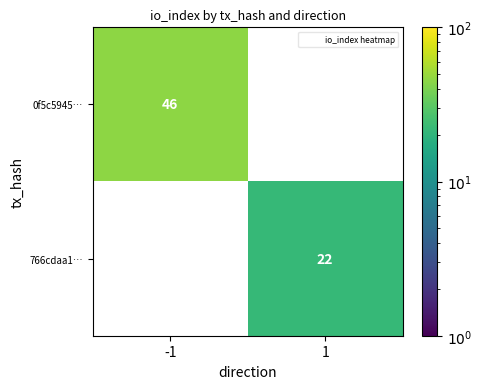

What is the difference between the highest and lowest values at -1?

46